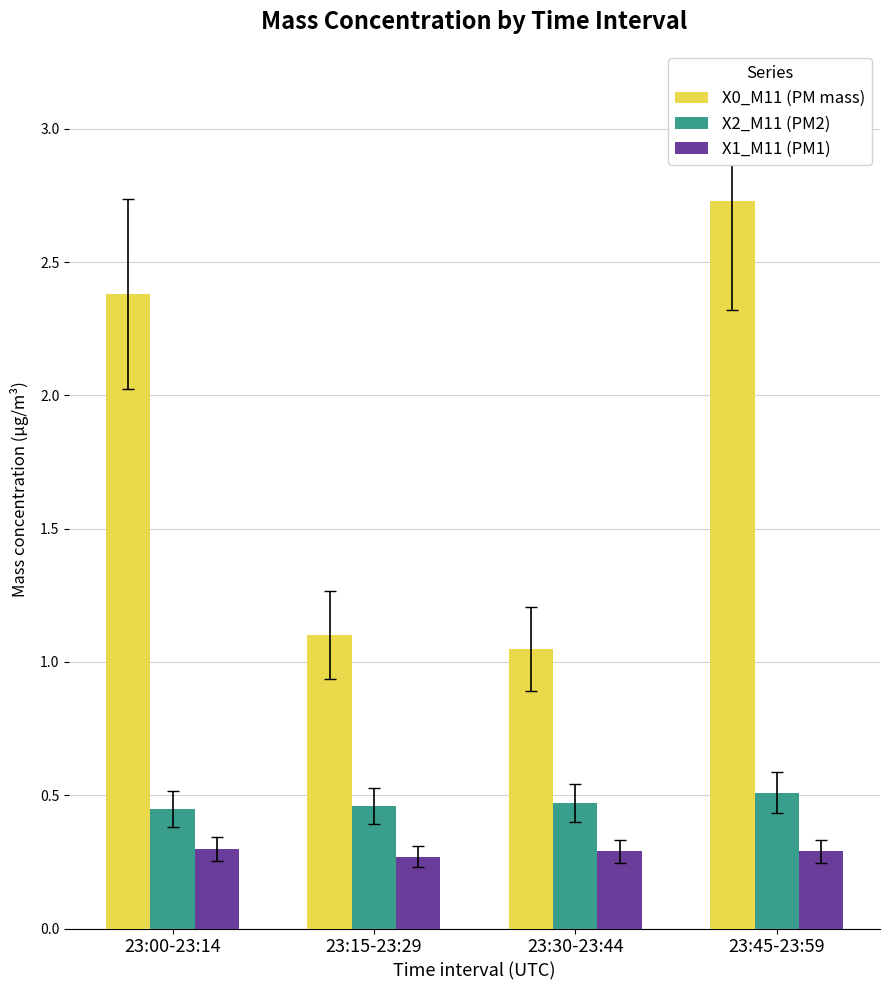

What is the spread (max minus min) of values at 23:15-23:29?

0.8